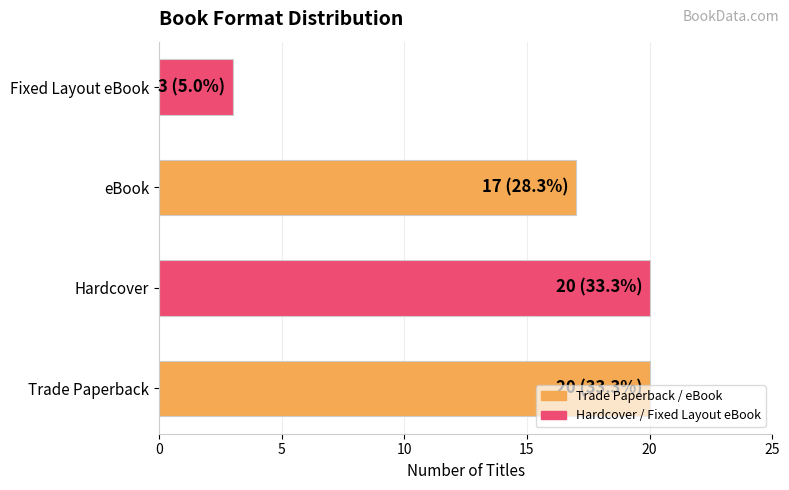

What is the smallest value displayed?

3